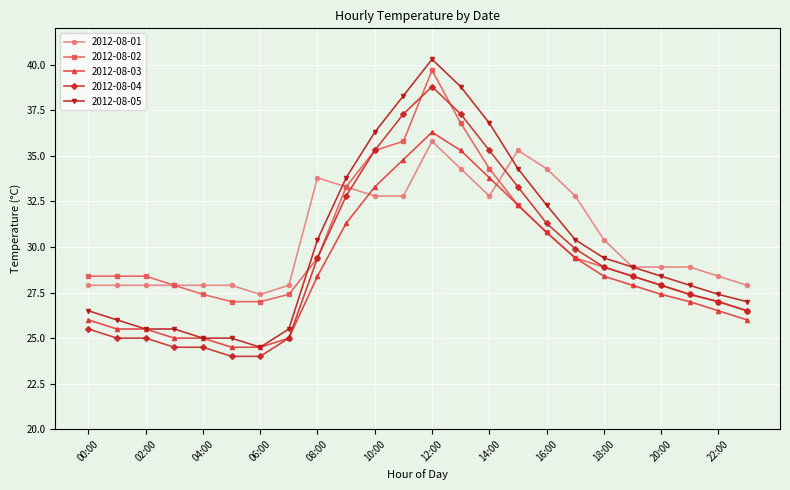

Which series has the largest total across all categories?

2012-08-01